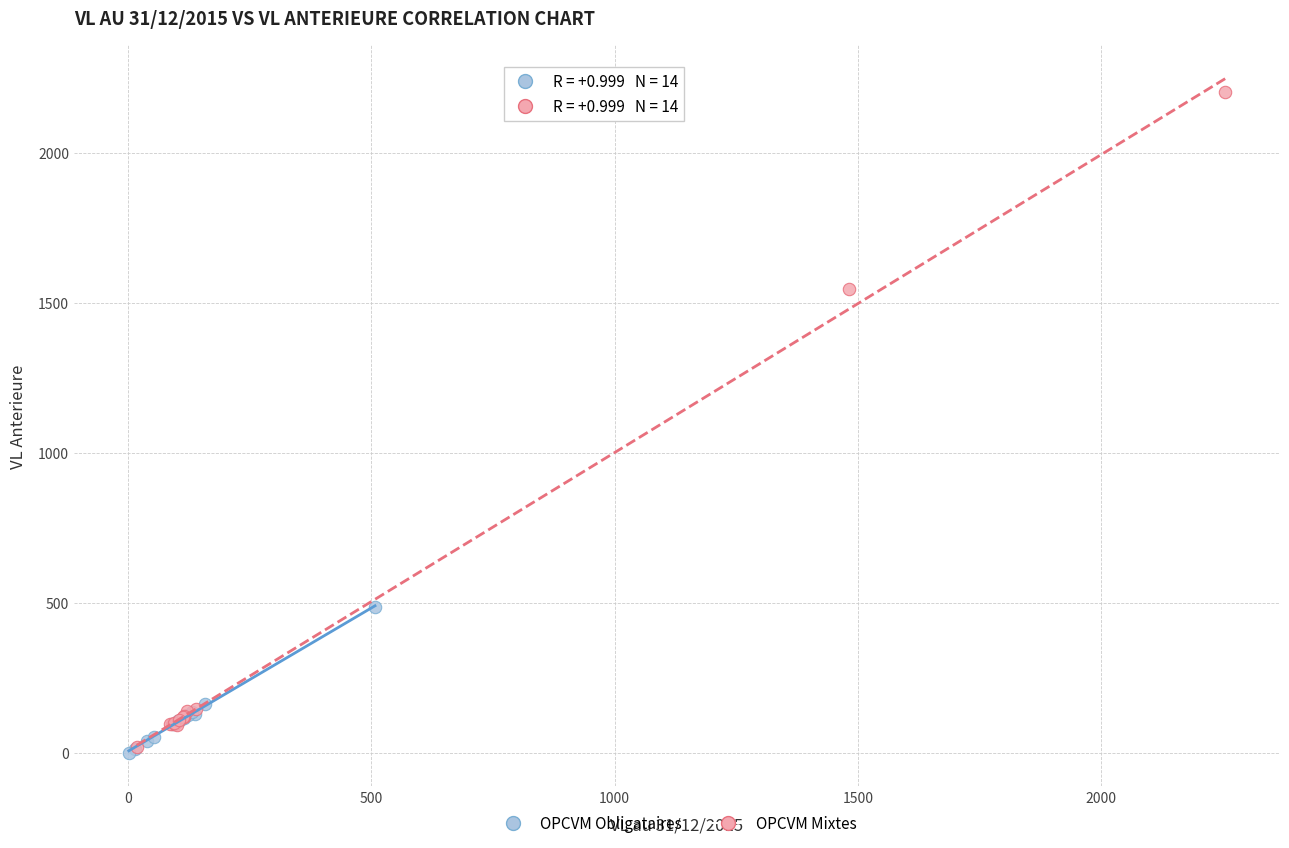

Which series has the widest spread of Y values?

OPCVM Mixtes